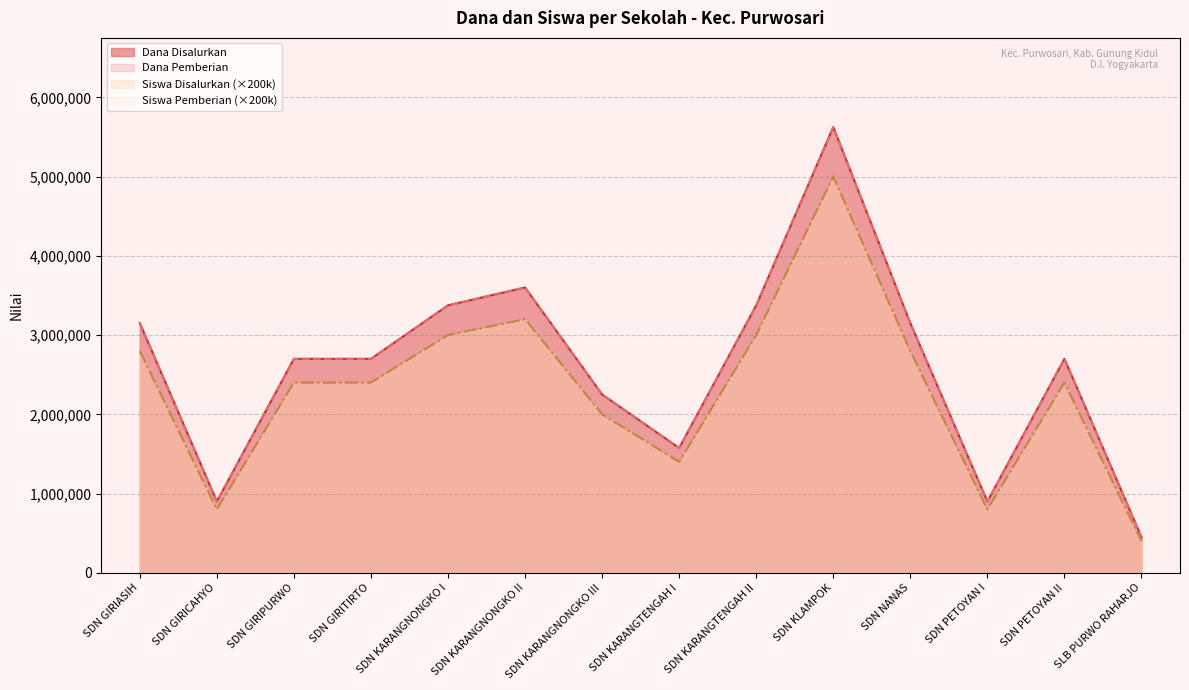

What is the label of the 12th point from the right?

SDN GIRIPURWO